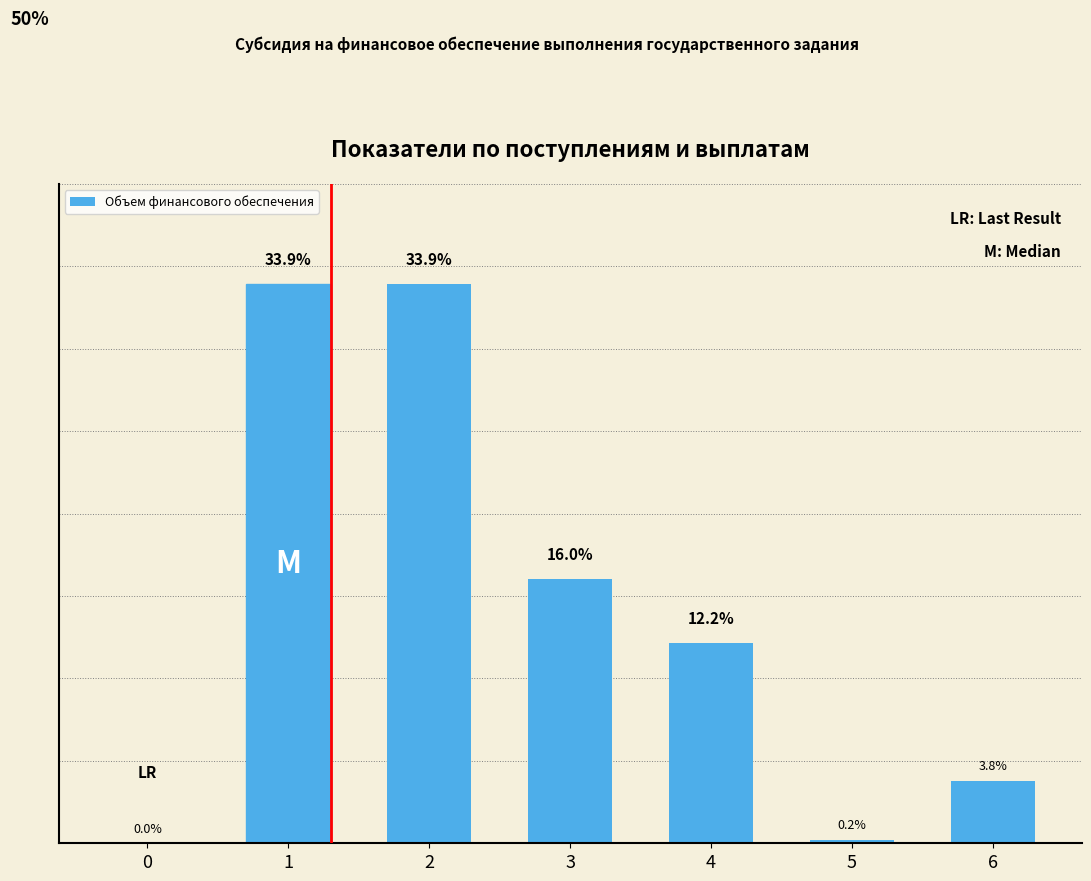

Are the bars horizontal?

No